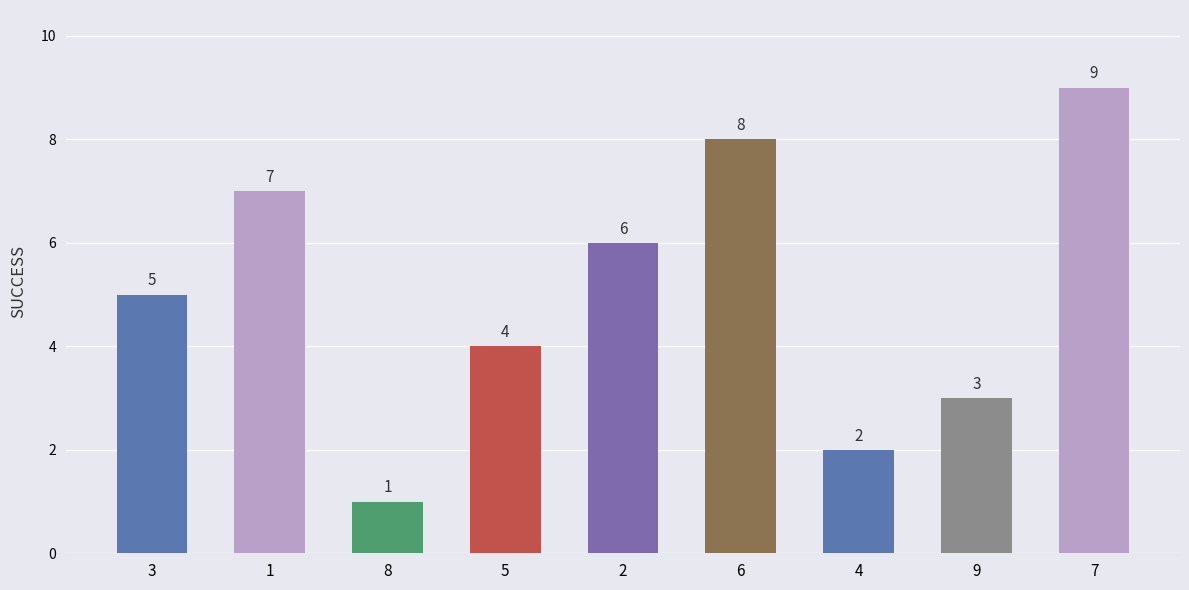

What is the average value?

5